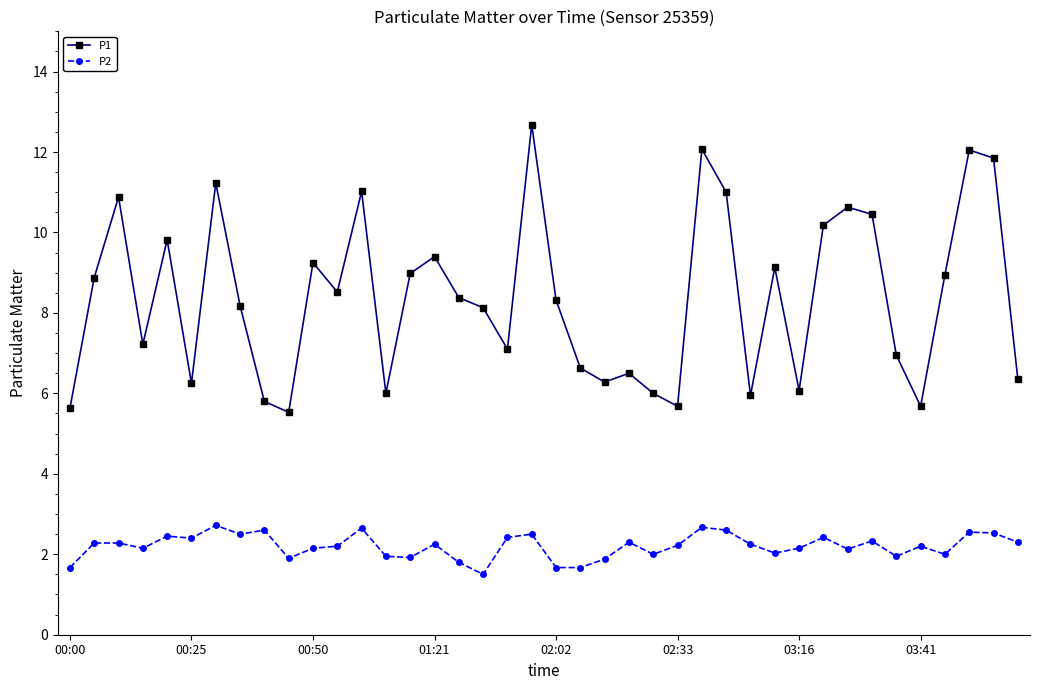

Rank the series by their average value, from highest to lowest.

P1, P2